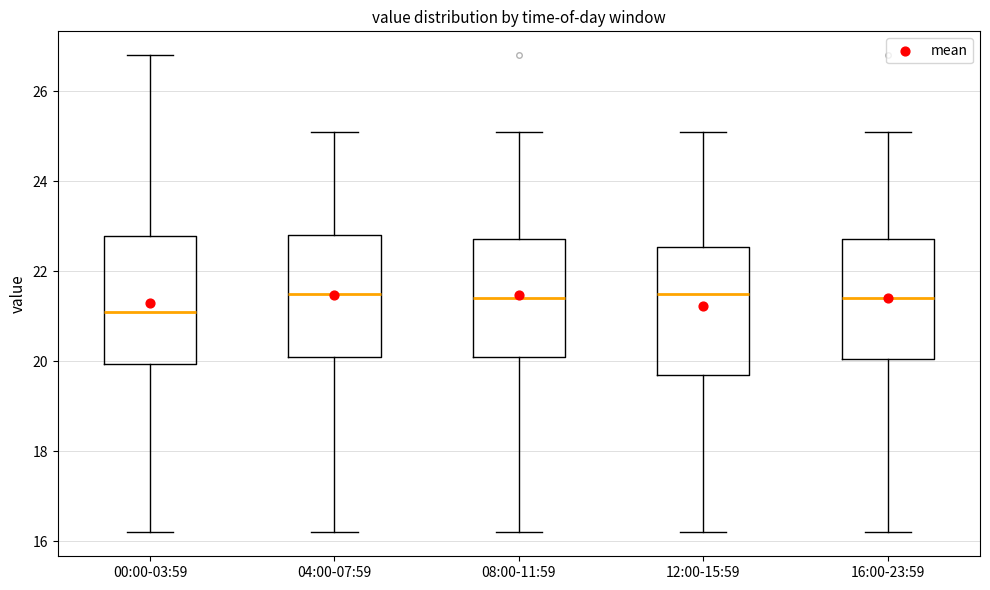

Where does the upper whisker of the box for 04:00-07:59 end on the y-axis? The values are not printed on the chart, so give them approximately, as read against the axis.

25.2